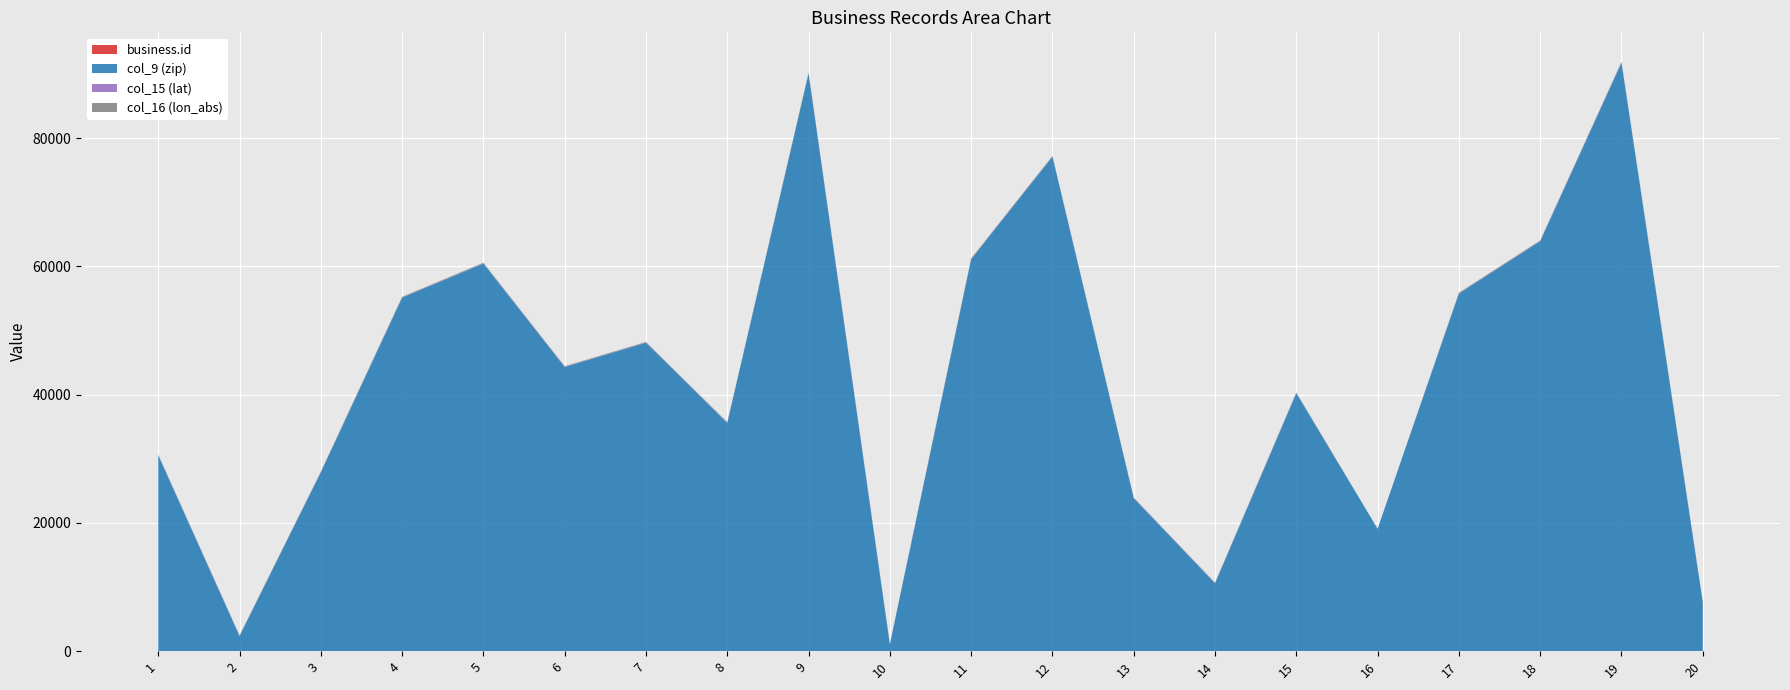

Reading left to right, extract all data points from this chart.

business.id: 1	2	3	4	5	6	7	8	9	10	11	12	13	14	15	16	17	18	19	20
col_9 (zip): 30534	2359	27882	55122	60440	44308	48091	35582	90065	1027	61111	77087	23836	10566	40204	19067	55744	63901	91730	7601
col_15 (lat): 34	42	35	44	41	41	42	34	34	42	42	29	37	41	38	0	47	36	34	40
col_16 (lon_abs): 84	70	78	93	88	81	83	88	118	72	89	95	77	73	85	0	93	90	117	74